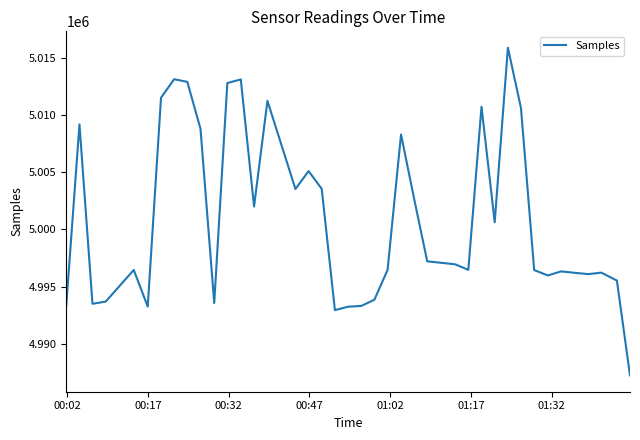

What is the smallest value displayed?

4987246